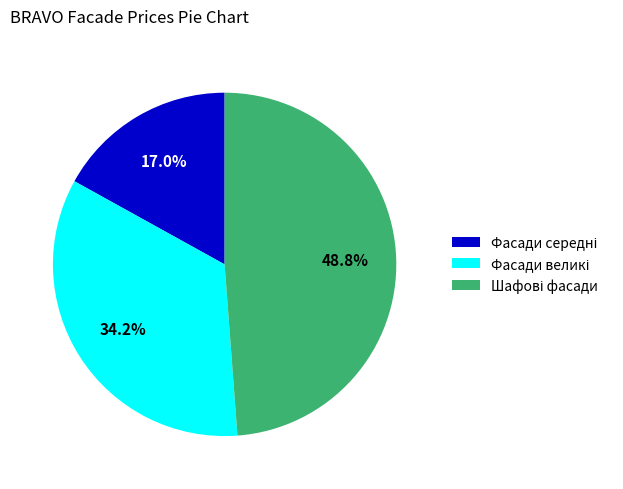

Is there any slice that represents more than half of the pie?

No